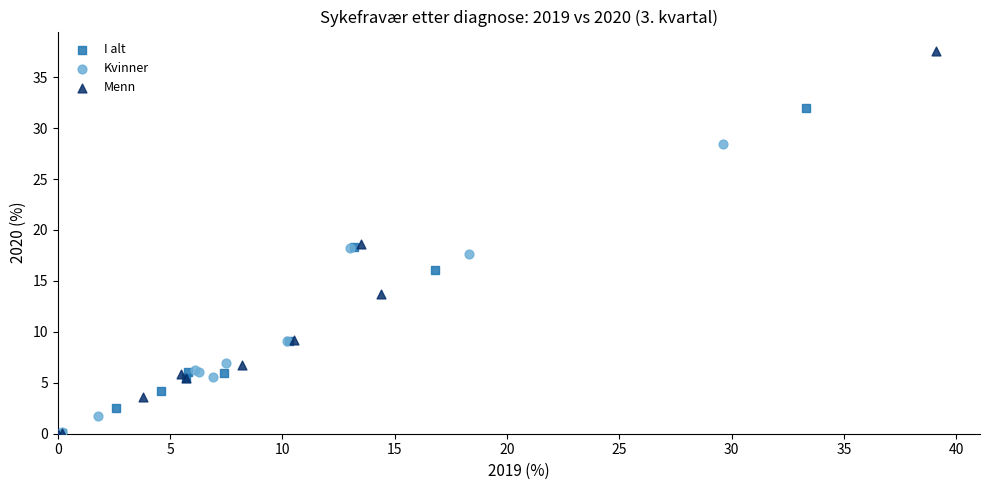

Which series reaches the maximum Y coordinate?

Menn